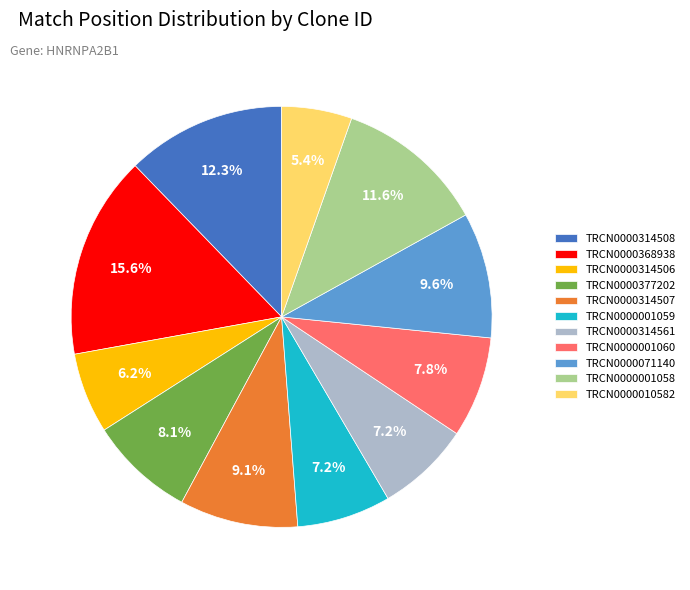

How many segments does this pie chart have?

11